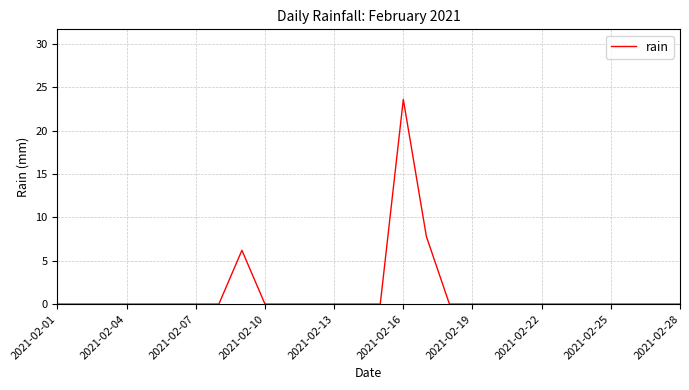

What is the sum of all values?

37.6